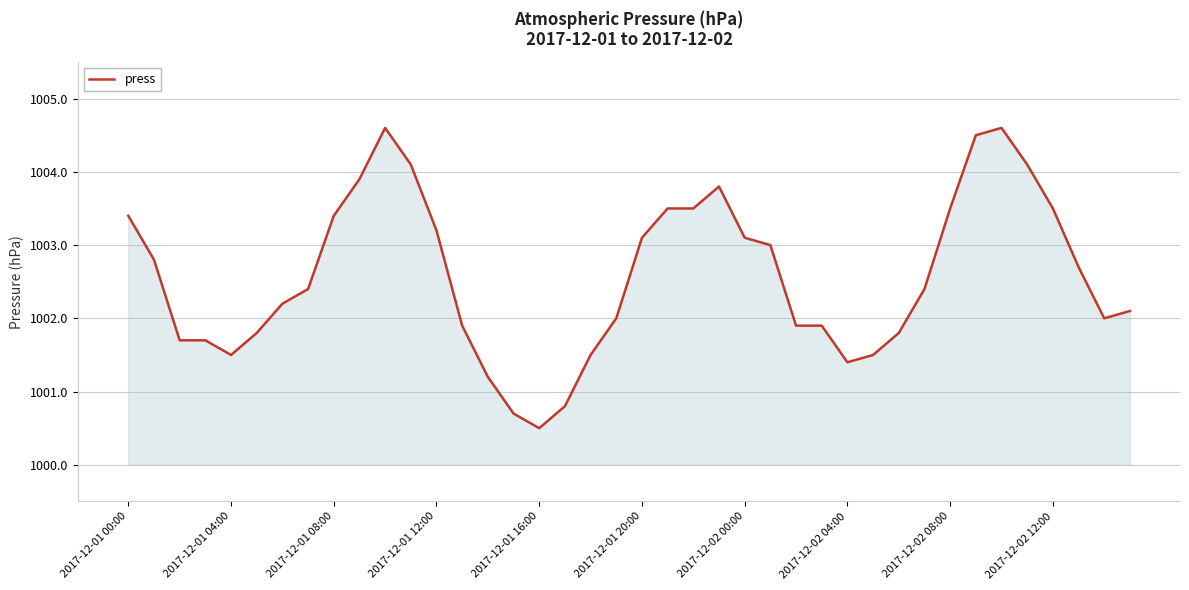

What is the greatest value displayed?

1004.6